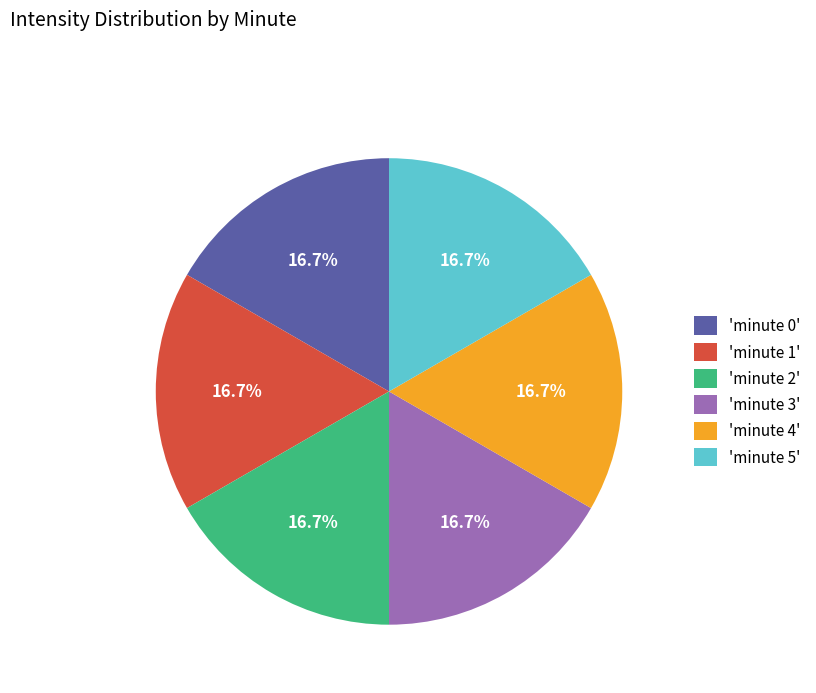

Combined, do 'minute 4' and 'minute 5' account for over 50%?

No